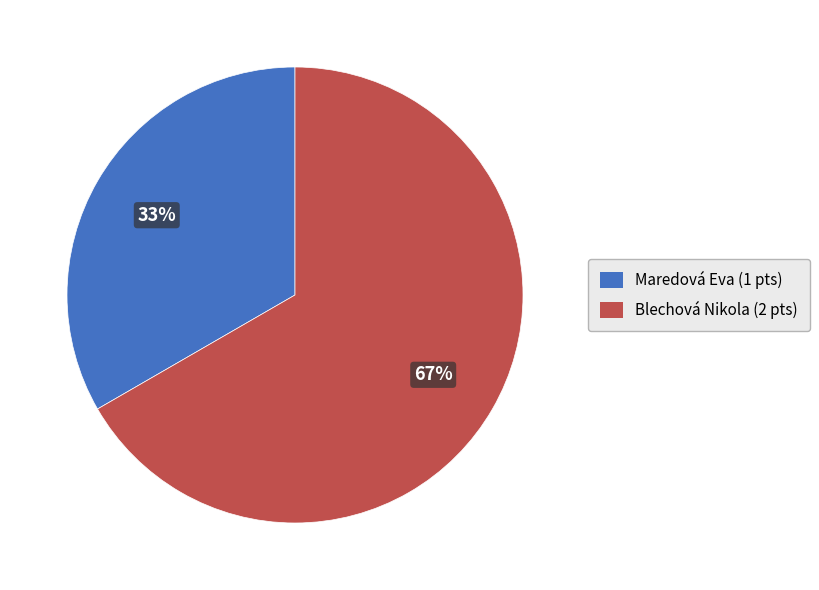

Is it true that Blechová Nikola is 56% of the pie?

False